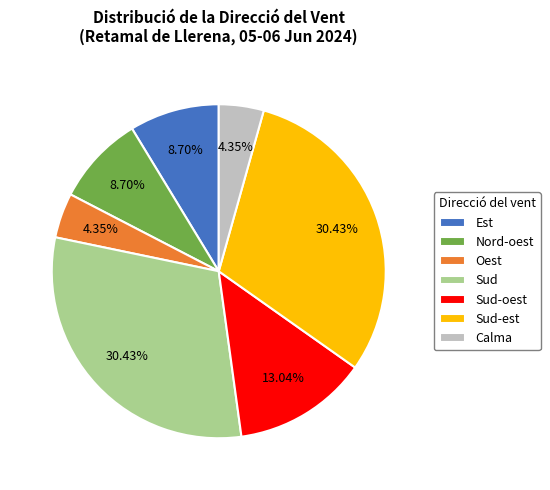

How many slices are in this pie chart?

7